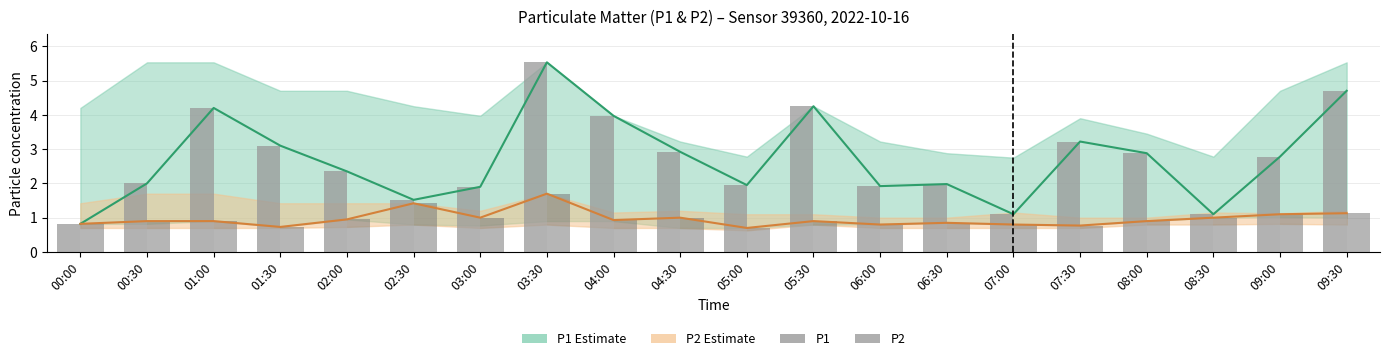

What is the difference between the maximum and minimum values in the P2 series?

1.0